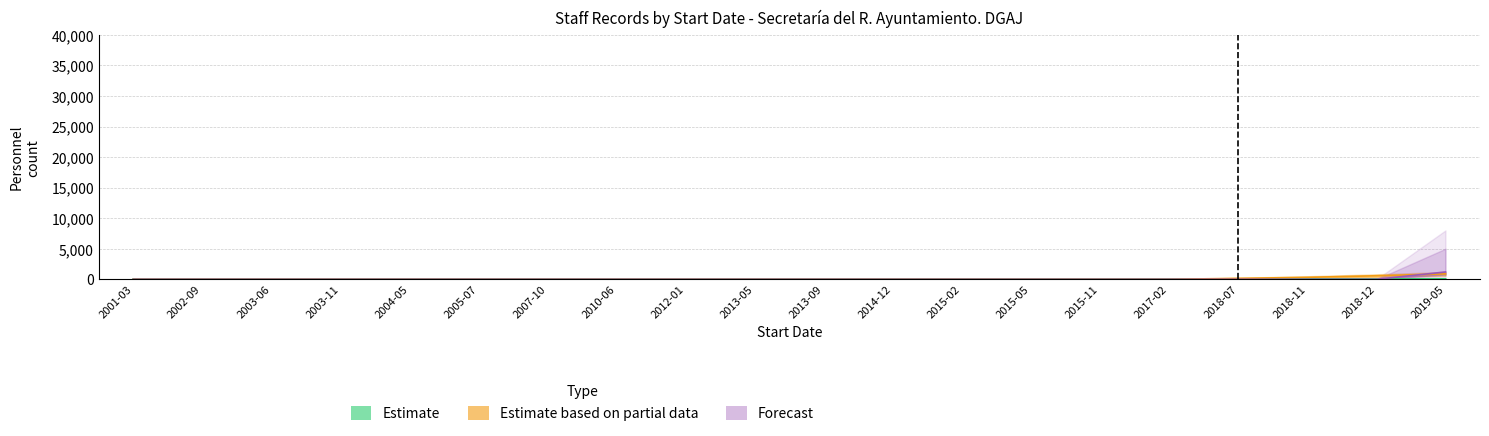

Which category has the highest value in the Forecast series?

2019-05